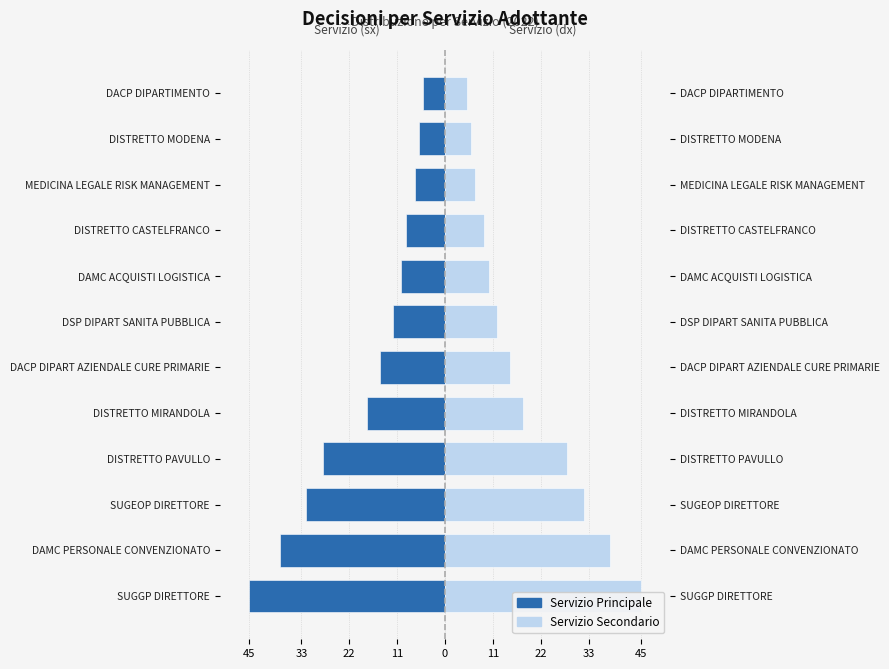

List the series in order of their peak value, lowest first.

Decisioni (sx), Decisioni (dx)